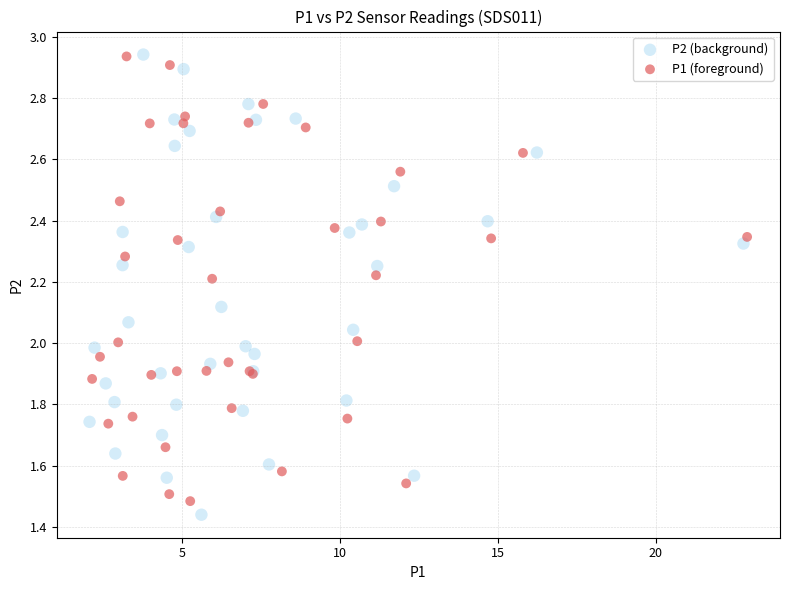

Which series has the widest spread of Y values?

P2 (background)